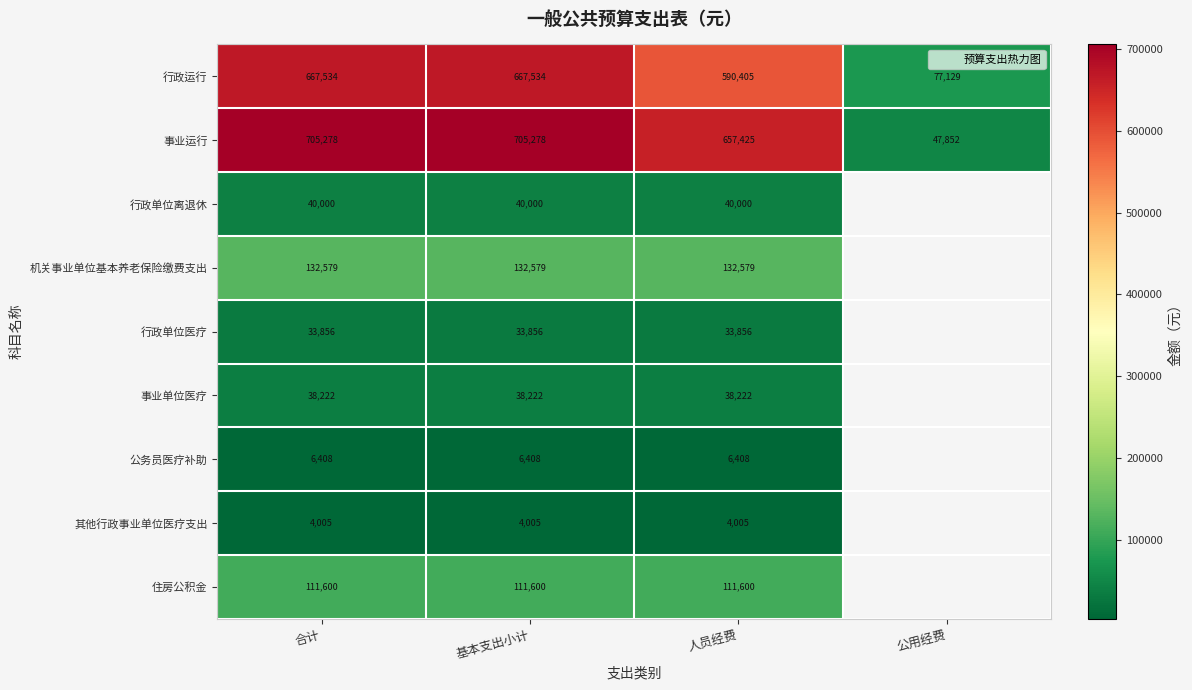

At how many categories does at least one series exceed 584018?

3